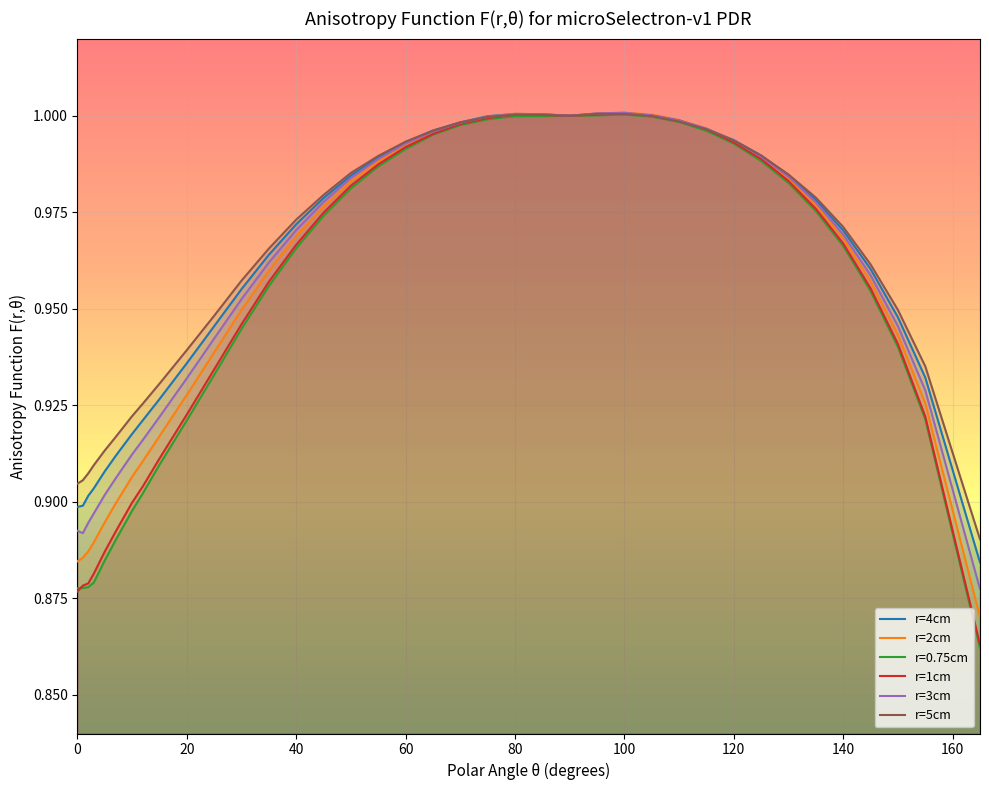

Reading left to right, extract all data points from this chart.

r=4cm: 0=0.9	1=0.9	2=0.9	3=0.9	5=0.9	7=0.9	10=0.9	12=0.9	15=0.9	20=0.9	25=0.9	30=1.0	35=1.0	40=1.0	45=1.0	50=1.0	55=1.0	60=1.0	65=1.0	70=1.0	75=1.0	80=1.0	85=1.0	90=1.0	95=1.0	100=1.0	105=1.0	110=1.0	115=1.0	120=1.0	125=1.0	130=1.0	135=1.0	140=1.0	145=1.0	150=0.9	155=0.9	165=0.9
r=2cm: 0=0.9	1=0.9	2=0.9	3=0.9	5=0.9	7=0.9	10=0.9	12=0.9	15=0.9	20=0.9	25=0.9	30=0.9	35=1.0	40=1.0	45=1.0	50=1.0	55=1.0	60=1.0	65=1.0	70=1.0	75=1.0	80=1.0	85=1.0	90=1.0	95=1.0	100=1.0	105=1.0	110=1.0	115=1.0	120=1.0	125=1.0	130=1.0	135=1.0	140=1.0	145=1.0	150=0.9	155=0.9	165=0.9
r=0.75cm: 0=0.9	1=0.9	2=0.9	3=0.9	5=0.9	7=0.9	10=0.9	12=0.9	15=0.9	20=0.9	25=0.9	30=0.9	35=1.0	40=1.0	45=1.0	50=1.0	55=1.0	60=1.0	65=1.0	70=1.0	75=1.0	80=1.0	85=1.0	90=1.0	95=1.0	100=1.0	105=1.0	110=1.0	115=1.0	120=1.0	125=1.0	130=1.0	135=1.0	140=1.0	145=1.0	150=0.9	155=0.9	165=0.9
r=1cm: 0=0.9	1=0.9	2=0.9	3=0.9	5=0.9	7=0.9	10=0.9	12=0.9	15=0.9	20=0.9	25=0.9	30=0.9	35=1.0	40=1.0	45=1.0	50=1.0	55=1.0	60=1.0	65=1.0	70=1.0	75=1.0	80=1.0	85=1.0	90=1.0	95=1.0	100=1.0	105=1.0	110=1.0	115=1.0	120=1.0	125=1.0	130=1.0	135=1.0	140=1.0	145=1.0	150=0.9	155=0.9	165=0.9
r=3cm: 0=0.9	1=0.9	2=0.9	3=0.9	5=0.9	7=0.9	10=0.9	12=0.9	15=0.9	20=0.9	25=0.9	30=1.0	35=1.0	40=1.0	45=1.0	50=1.0	55=1.0	60=1.0	65=1.0	70=1.0	75=1.0	80=1.0	85=1.0	90=1.0	95=1.0	100=1.0	105=1.0	110=1.0	115=1.0	120=1.0	125=1.0	130=1.0	135=1.0	140=1.0	145=1.0	150=0.9	155=0.9	165=0.9
r=5cm: 0=0.9	1=0.9	2=0.9	3=0.9	5=0.9	7=0.9	10=0.9	12=0.9	15=0.9	20=0.9	25=0.9	30=1.0	35=1.0	40=1.0	45=1.0	50=1.0	55=1.0	60=1.0	65=1.0	70=1.0	75=1.0	80=1.0	85=1.0	90=1.0	95=1.0	100=1.0	105=1.0	110=1.0	115=1.0	120=1.0	125=1.0	130=1.0	135=1.0	140=1.0	145=1.0	150=0.9	155=0.9	165=0.9